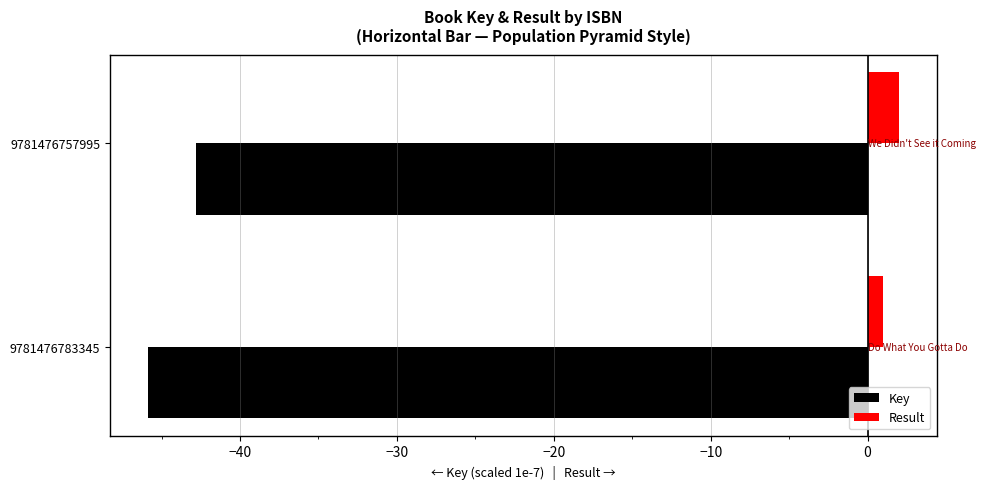

What is the smallest value displayed?

-45.9